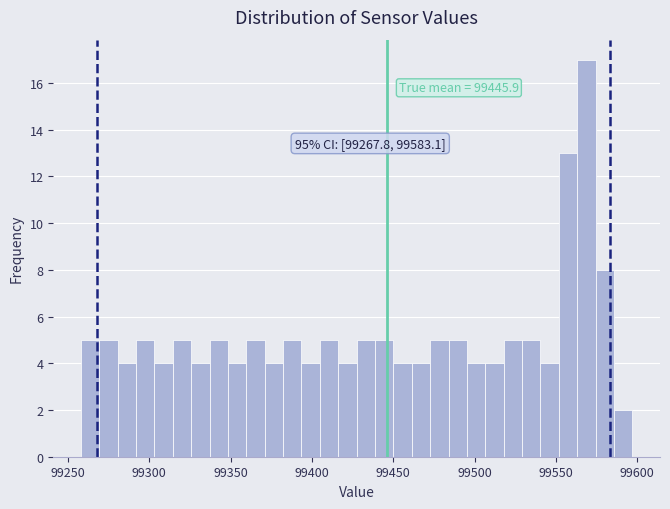

Around what value on the x-axis is the tallest bar? Give the approximate position of its centre, as read against the axis.

99570